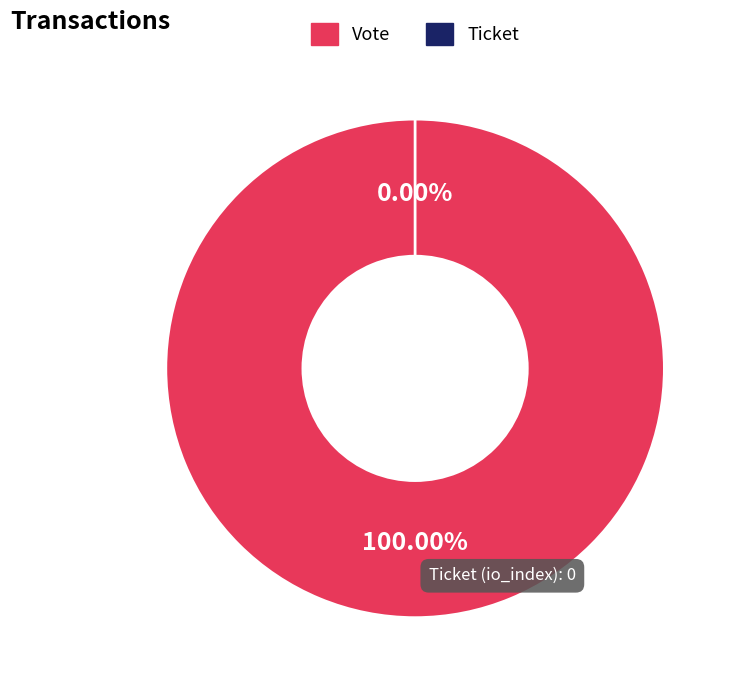

How many slices are in this pie chart?

2